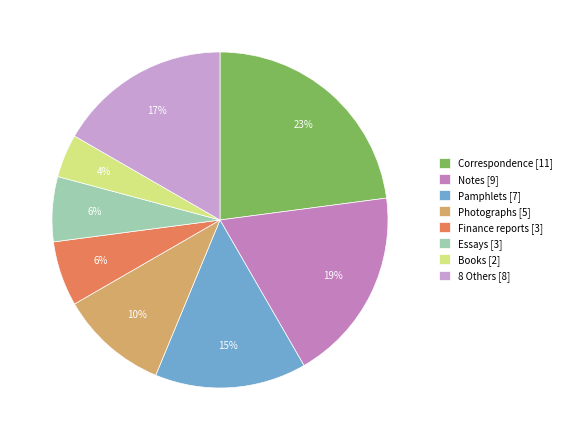

To the nearest percent, what is the average slice percentage?

12%